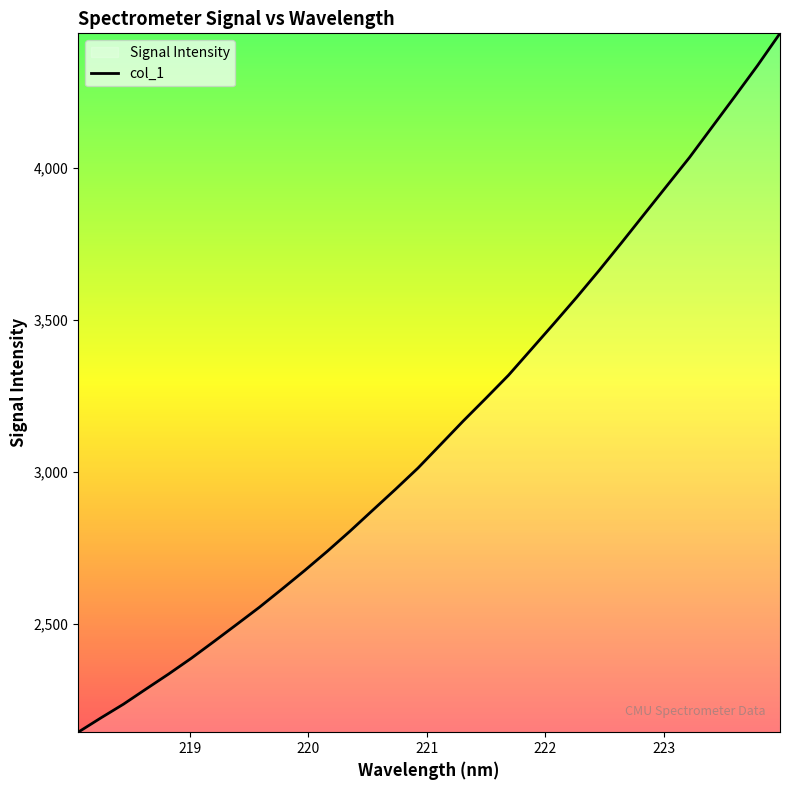

What is the greatest value displayed?

4442.4